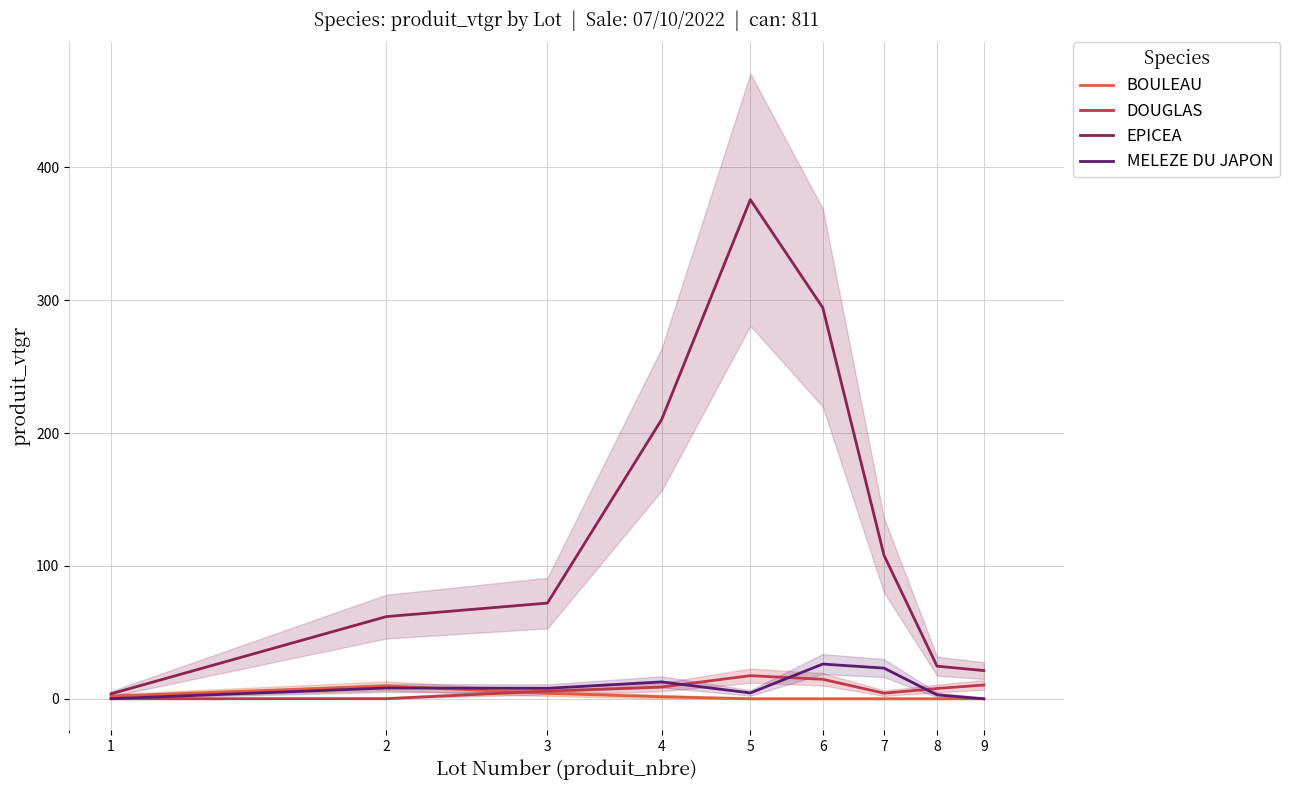

Reading right to left, extract all data points from this chart.

BOULEAU: 0.0	0.0	0.0	0.0	0.0	1.6	4.1	9.7	2.0
DOUGLAS: 10.4	7.8	4.2	14.7	17.4	8.9	5.9	0.1	0.0
EPICEA: 21.3	24.6	108.1	294.4	375.7	210.3	72.1	61.9	3.8
MELEZE DU JAPON: 0.0	3.0	23.1	26.2	4.4	12.7	7.9	8.2	0.1